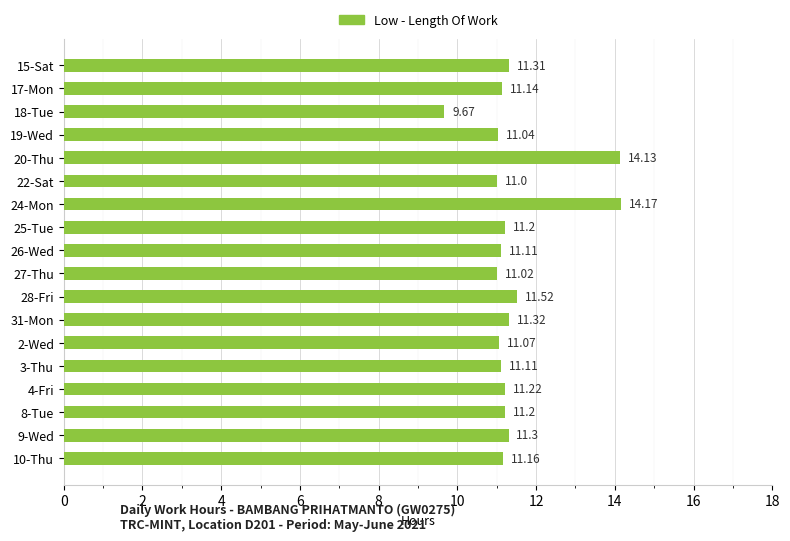

What is the ratio of the value at 24-Mon to the value at 19-Wed?

1.3